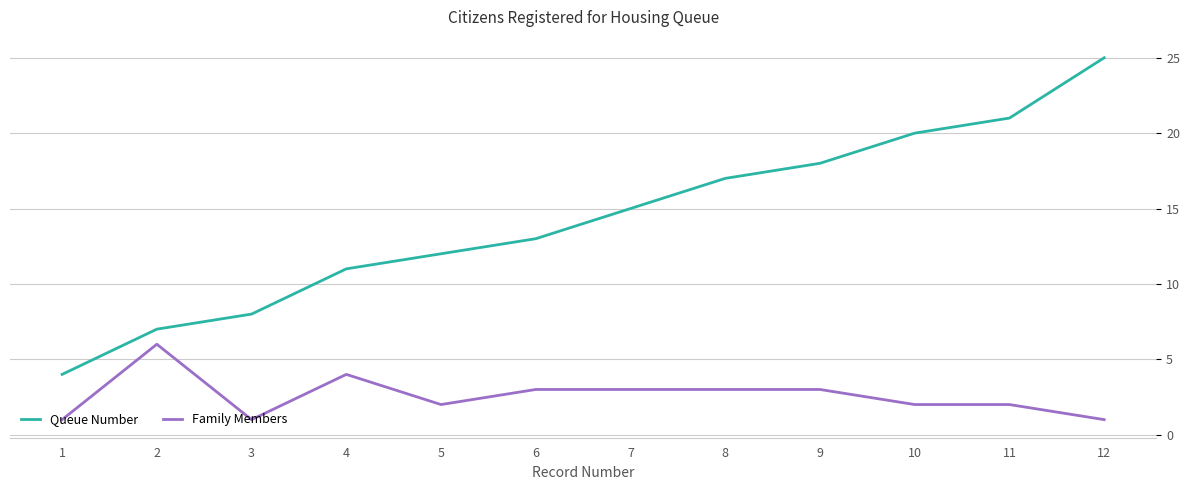

How many lines are shown in the chart?

2